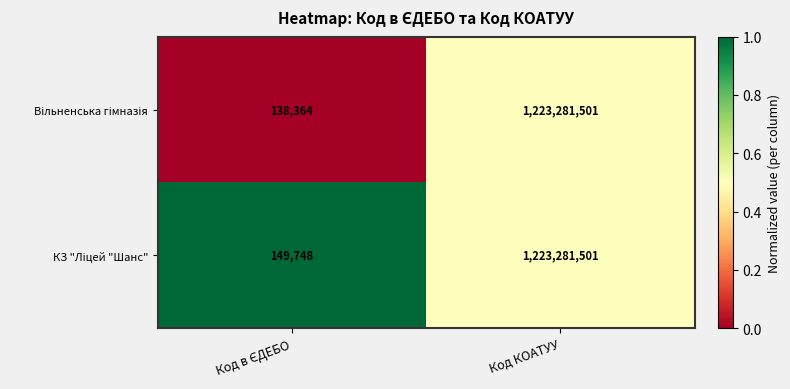

At which category is the sum across all series the highest?

Код КОАТУУ